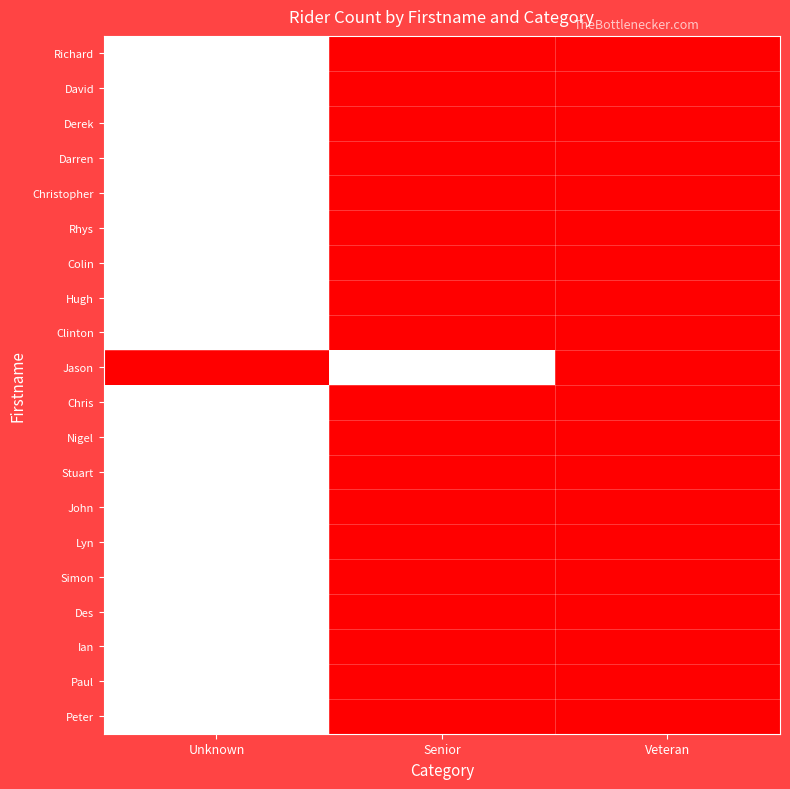

Reading left to right, what are all the values shown in this chart?

Richard: Unknown=1	Senior=0	Veteran=0
David: Unknown=1	Senior=0	Veteran=0
Derek: Unknown=1	Senior=0	Veteran=0
Darren: Unknown=1	Senior=0	Veteran=0
Christopher: Unknown=1	Senior=0	Veteran=0
Rhys: Unknown=1	Senior=0	Veteran=0
Colin: Unknown=1	Senior=0	Veteran=0
Hugh: Unknown=1	Senior=0	Veteran=0
Clinton: Unknown=1	Senior=0	Veteran=0
Jason: Unknown=0	Senior=1	Veteran=0
Chris: Unknown=1	Senior=0	Veteran=0
Nigel: Unknown=1	Senior=0	Veteran=0
Stuart: Unknown=1	Senior=0	Veteran=0
John: Unknown=1	Senior=0	Veteran=0
Lyn: Unknown=1	Senior=0	Veteran=0
Simon: Unknown=1	Senior=0	Veteran=0
Des: Unknown=1	Senior=0	Veteran=0
Ian: Unknown=1	Senior=0	Veteran=0
Paul: Unknown=1	Senior=0	Veteran=0
Peter: Unknown=1	Senior=0	Veteran=0